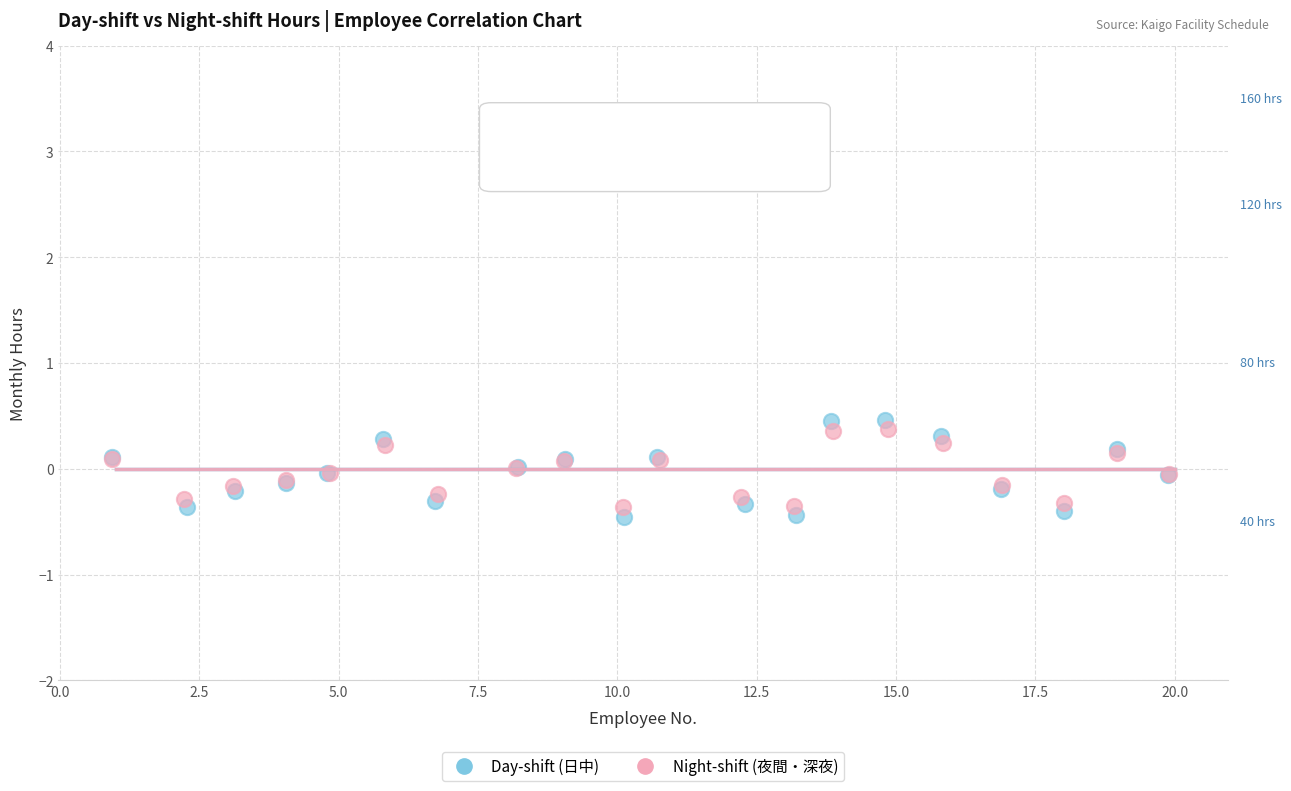

What are all the series names shown in the legend?

Day-shift (日中), Night-shift (夜間・深夜)